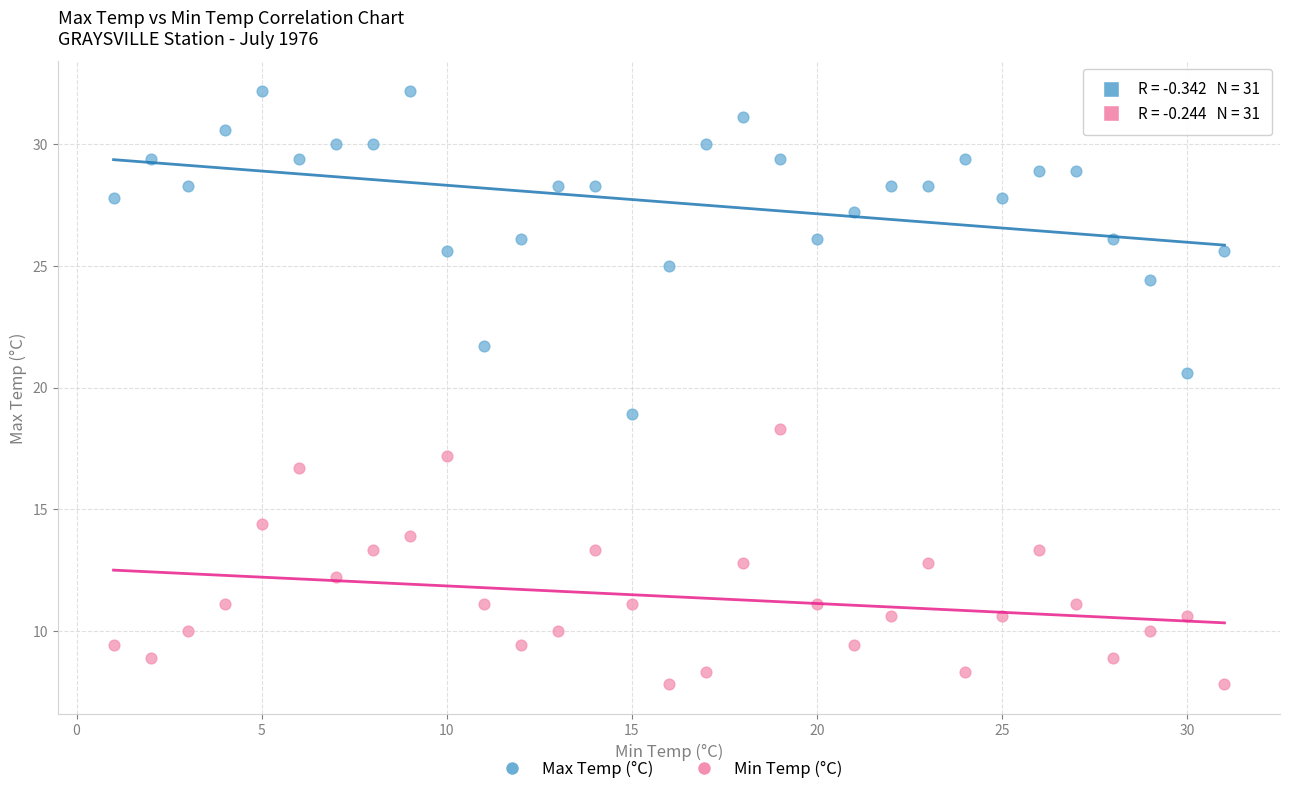

Which series reaches the minimum Y coordinate?

Min Temp (°C)